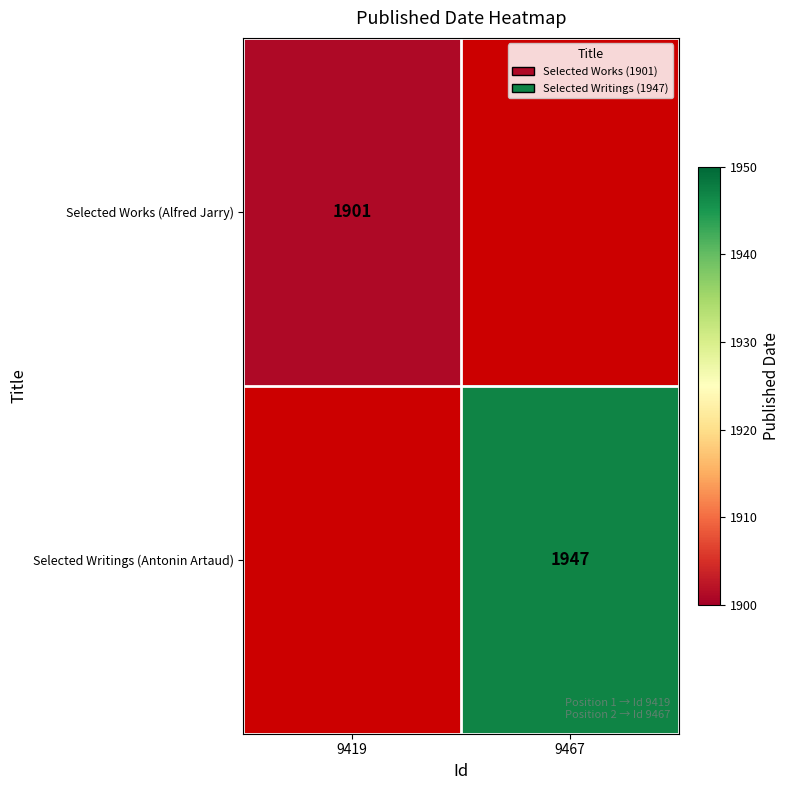

Is it true that Selected Writings (Antonin Artaud) equals 1947 at 9467?

True